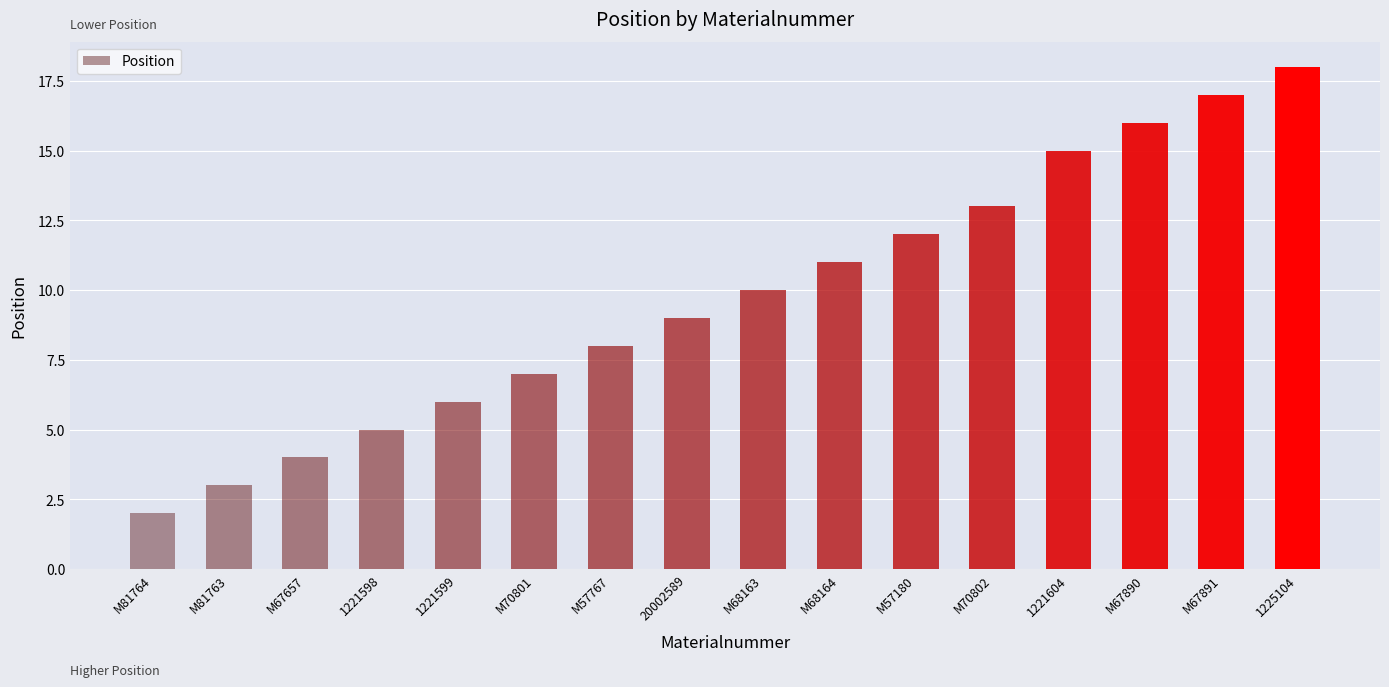

At which label is the value closest to 10?

M68163